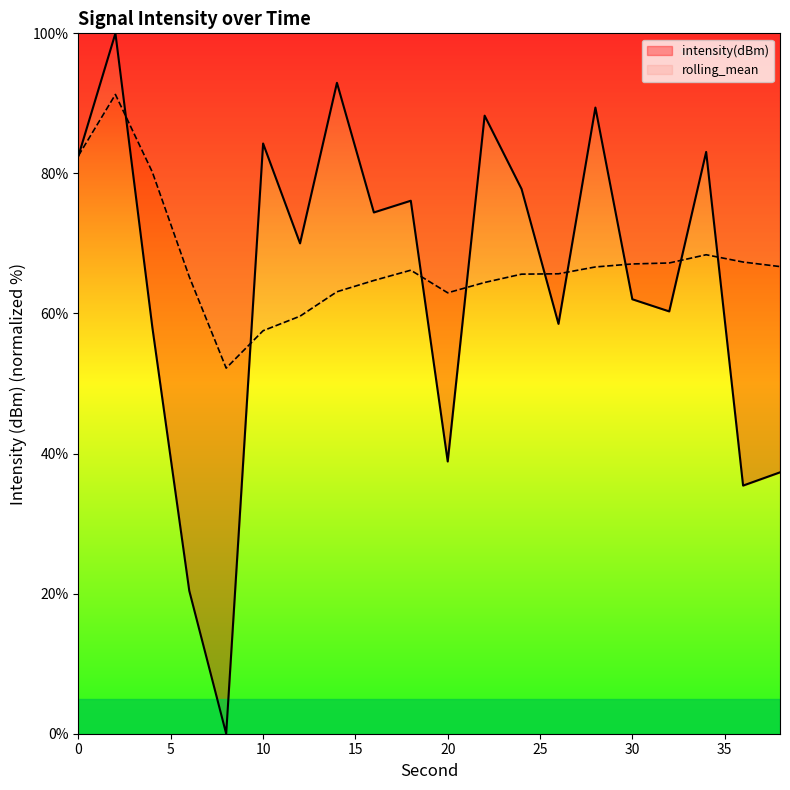

What is the maximum value for rolling_mean?

91.3